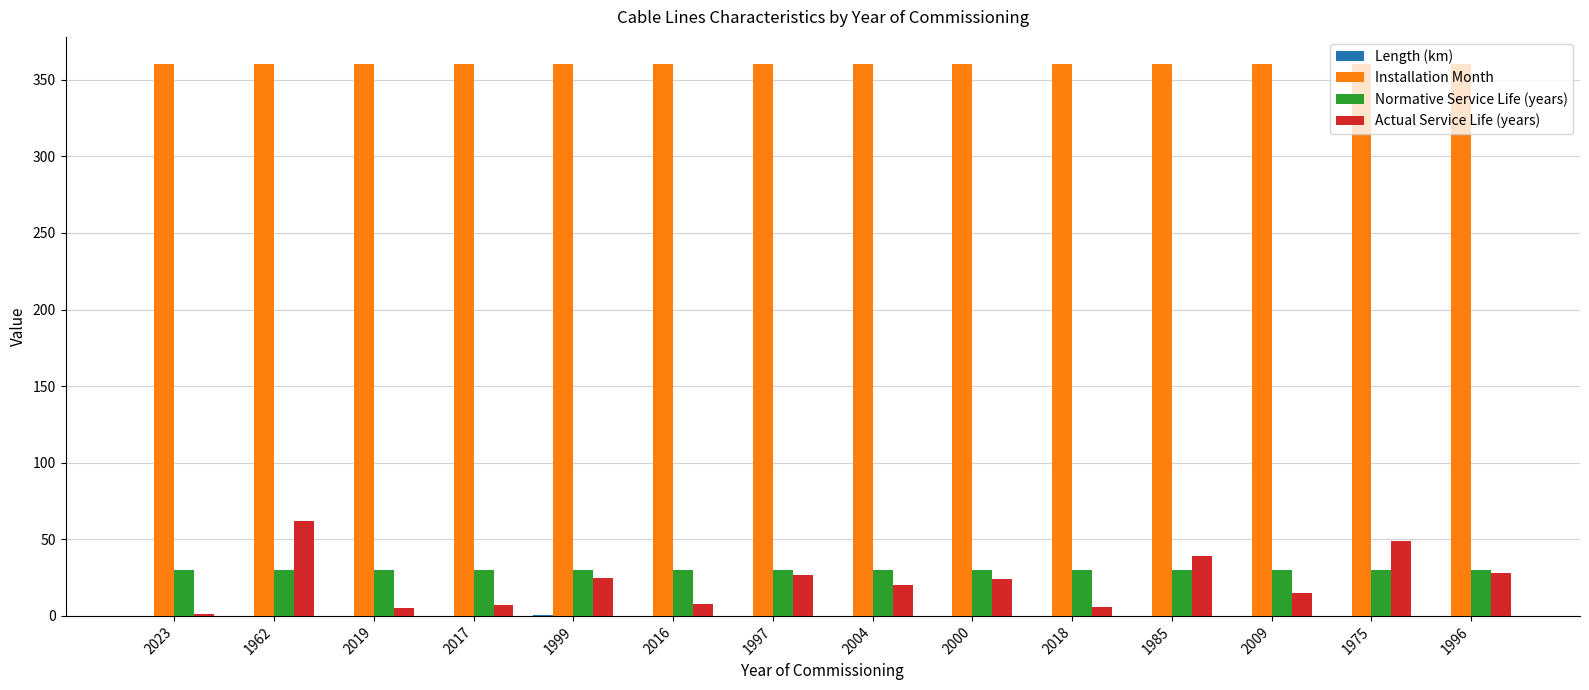

Which series has the widest spread of values?

Actual Service Life (years)